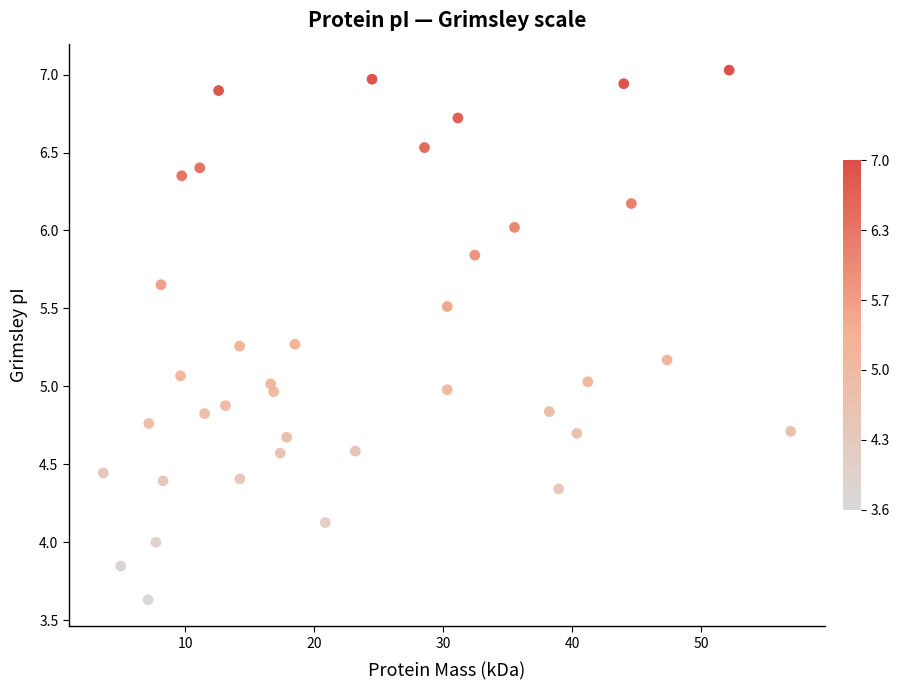

What is the range of X values (max minus min)?

53.3